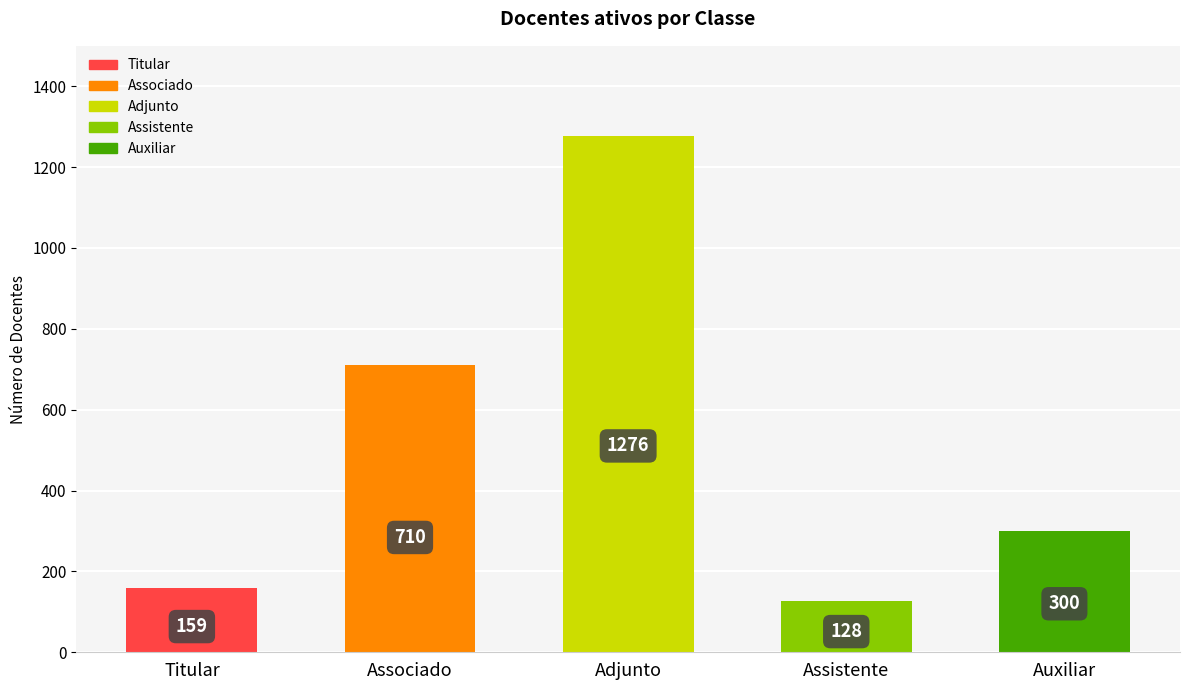

What is the minimum value shown in the chart?

128